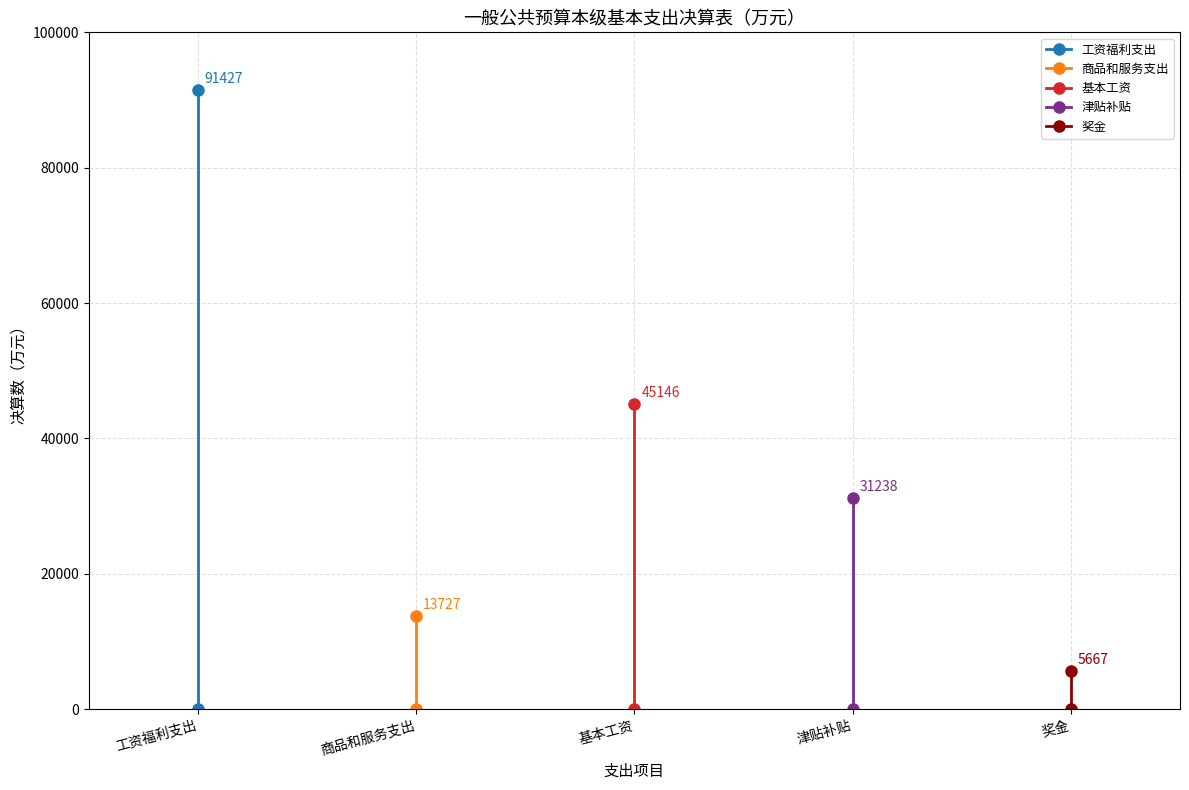

What are all the series names shown in the legend?

工资福利支出, 商品和服务支出, 基本工资, 津贴补贴, 奖金